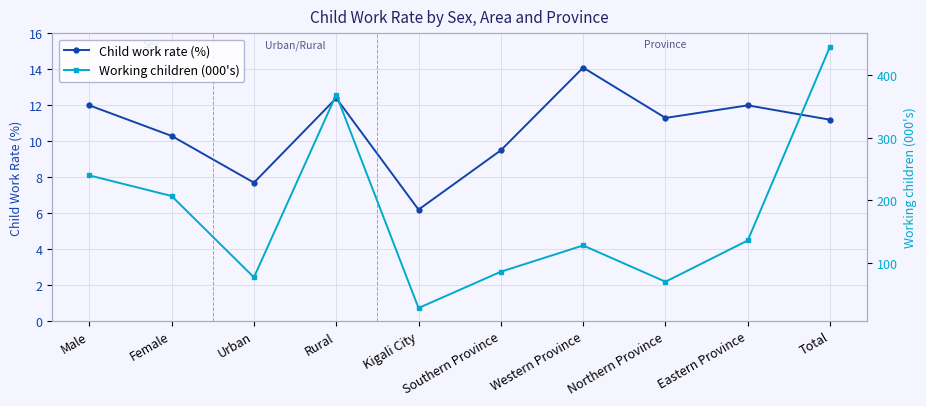

What is the approximate value of Child work rate (%) at Rural?

12.4